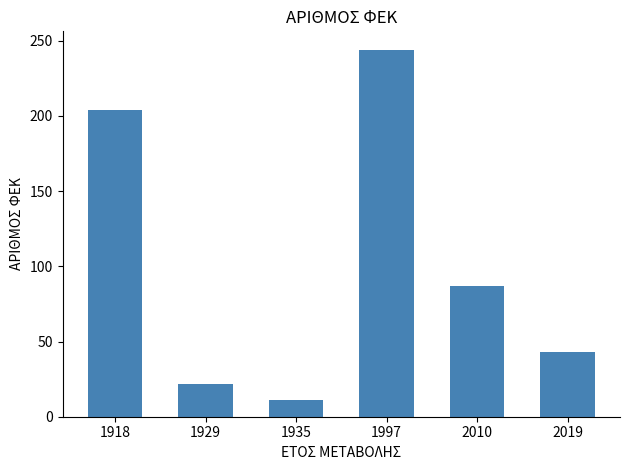

What is the greatest value displayed?

244